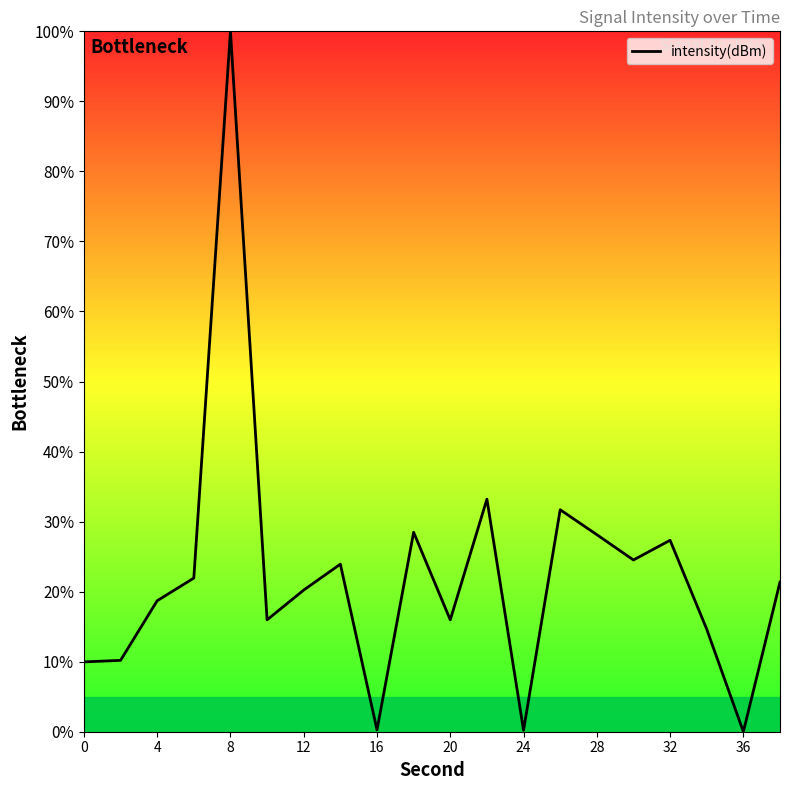

True or false: there are more than 1 points higher than both neighbors.

True